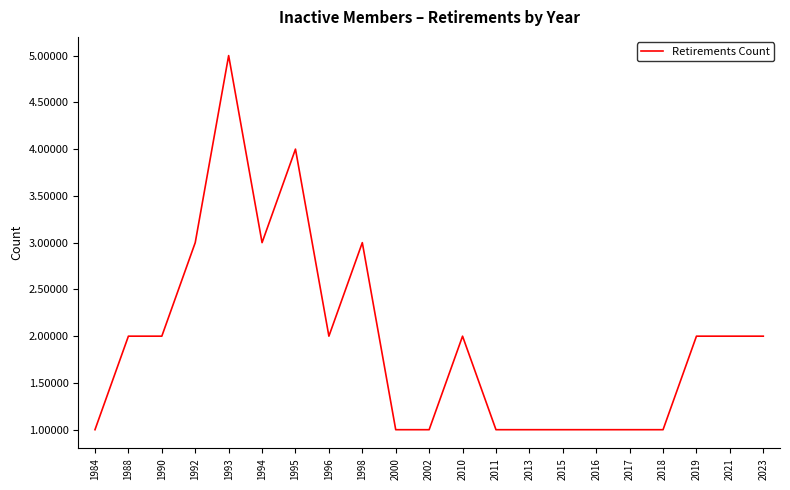

What is the difference between the maximum and minimum values?

4